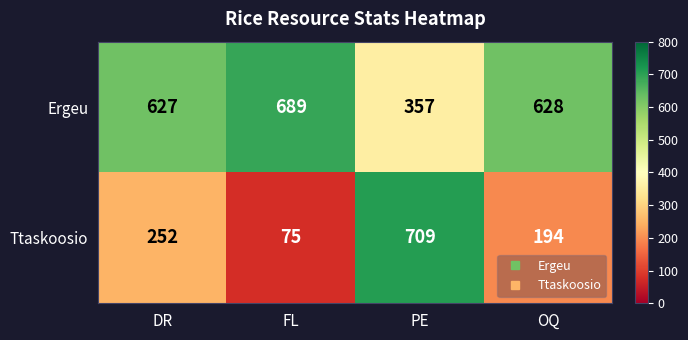

Which label corresponds to the largest value in the chart?

PE